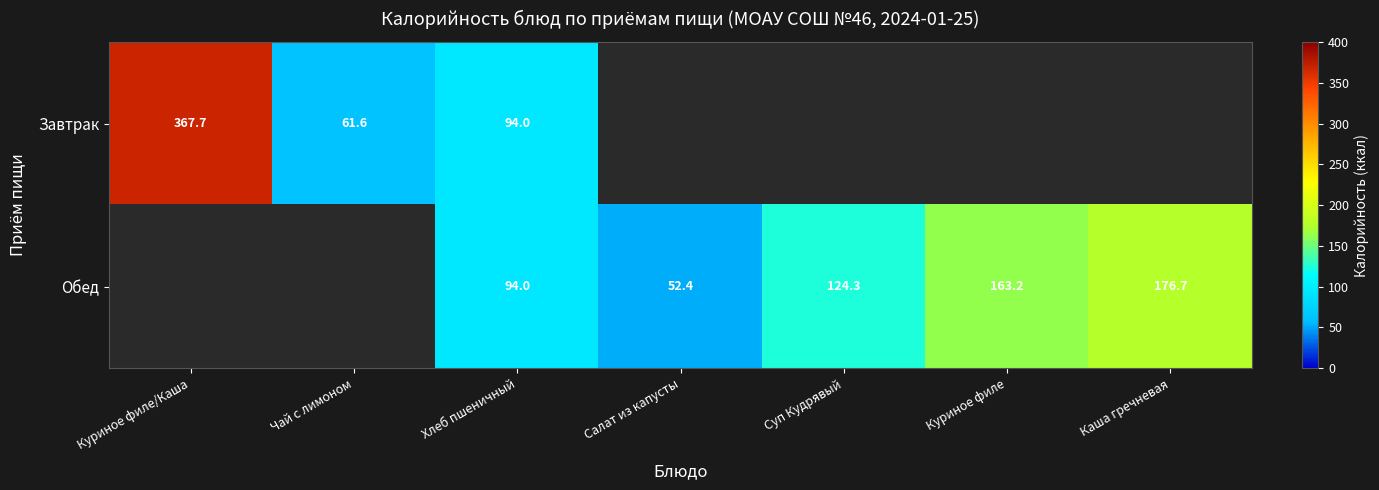

Count the number of data series in this chart.

2